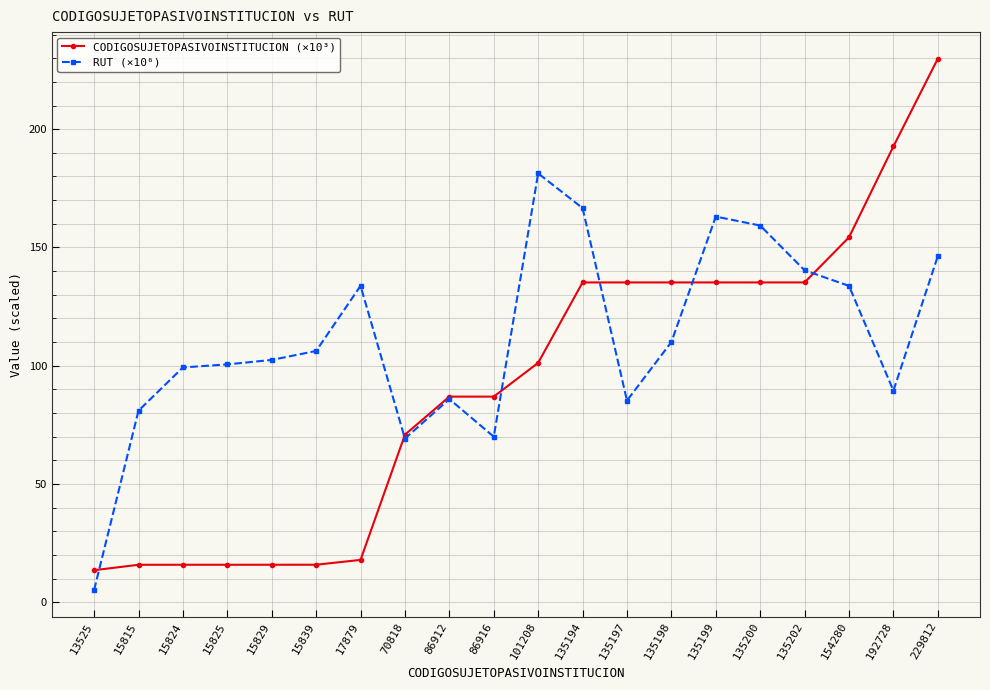

At which category does the chart reach its peak across all series?

229812